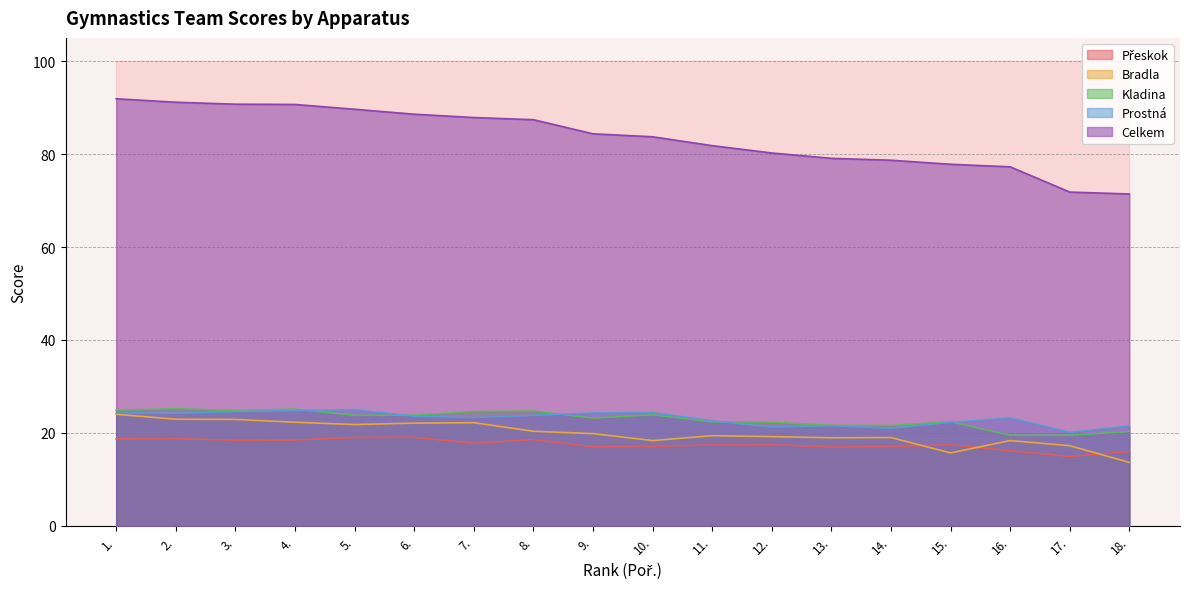

At which label does Bradla reach its minimum?

18.